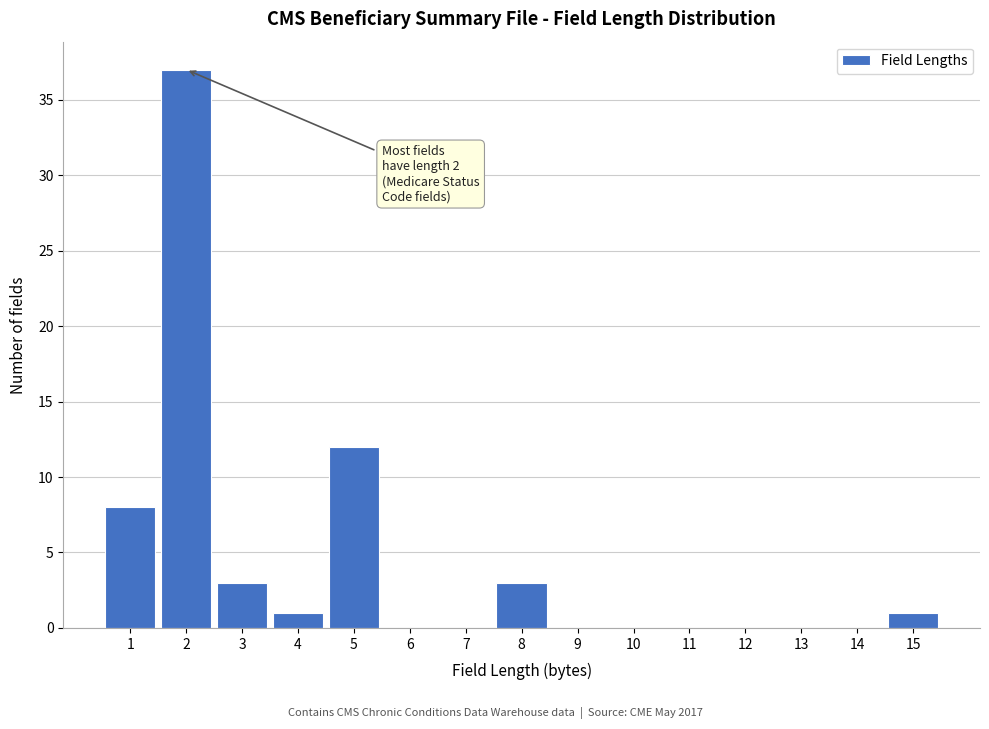

Which range on the x-axis has the tallest bar?

1.5 to 2.5